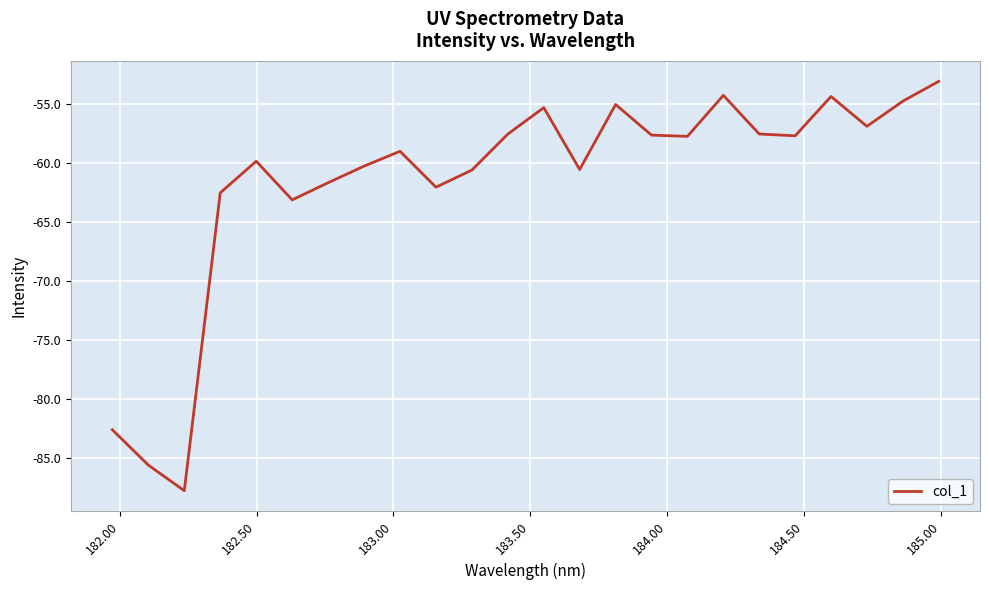

What is the maximum value shown in the chart?

-53.1